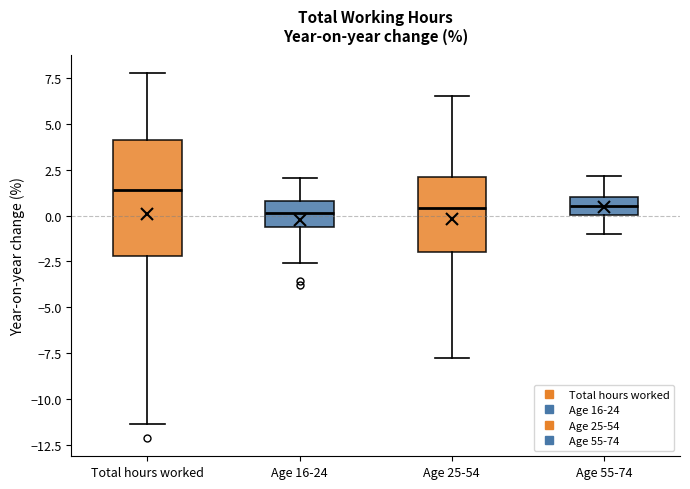

Reading left to right, transcribe this box plot: for each box, give where its median line is, the range the box spans, and where its two whiskers end, as read against the y-axis. The values are not printed on the chart, so give them approximately, as read against the axis.

Total hours worked: median 1.5, box -2.0 to 4.0, whiskers -11.5 to 8.0
Age 16-24: median 0.0, box -0.5 to 1.0, whiskers -2.5 to 2.0
Age 25-54: median 0.5, box -2.0 to 2.0, whiskers -8.0 to 6.5
Age 55-74: median 0.5, box 0.0 to 1.0, whiskers -1.0 to 2.0